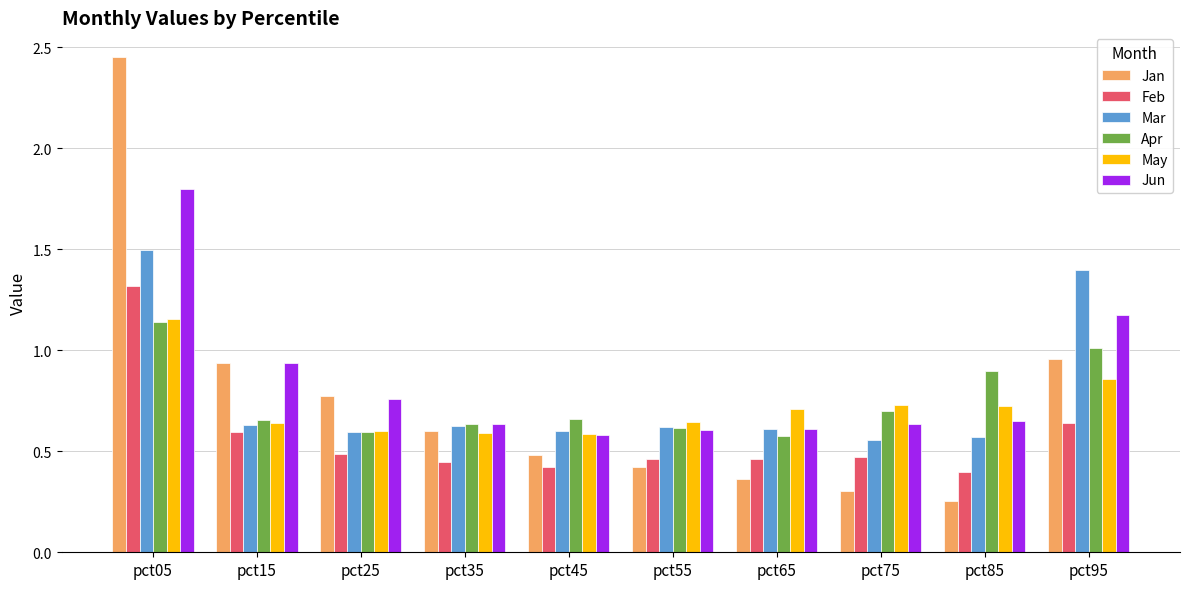

Which series has the largest range (max minus min)?

Jan